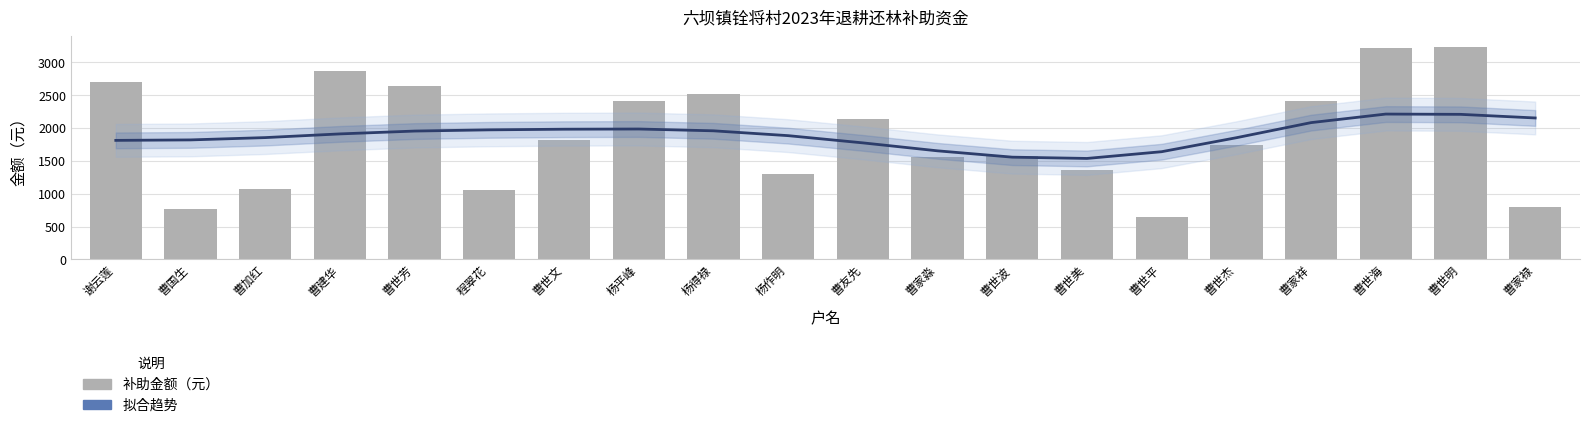

What position from the left is 曹世文?

7